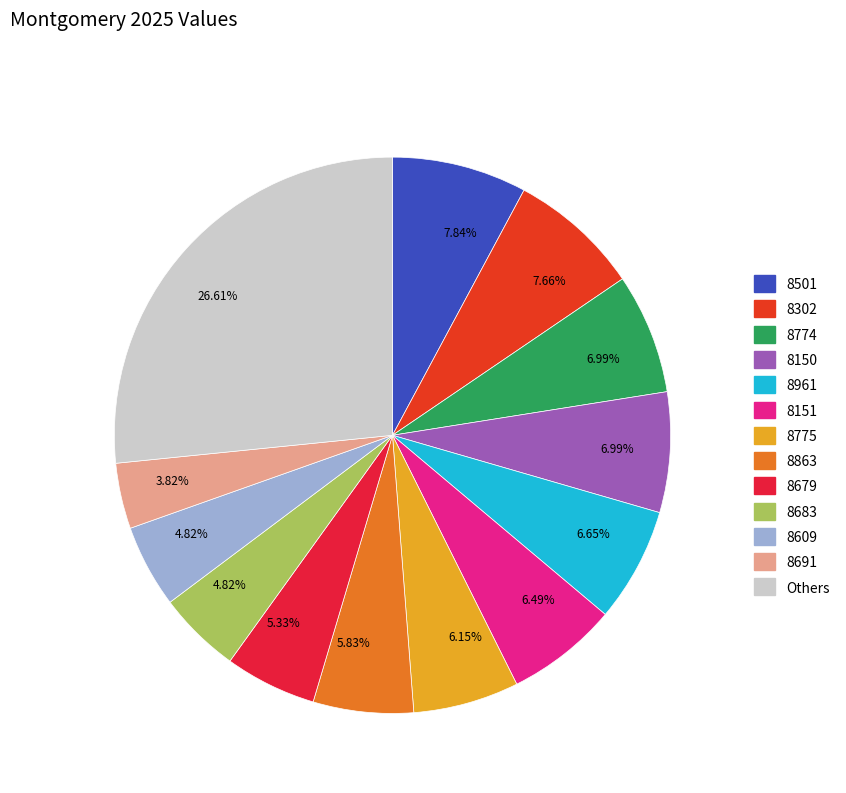

How many slices are in this pie chart?

13